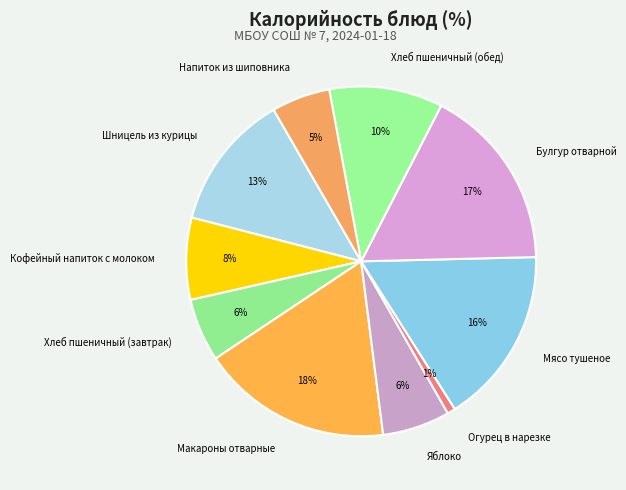

What percentage is the Огурец в нарезке slice, to the nearest percent?

1%